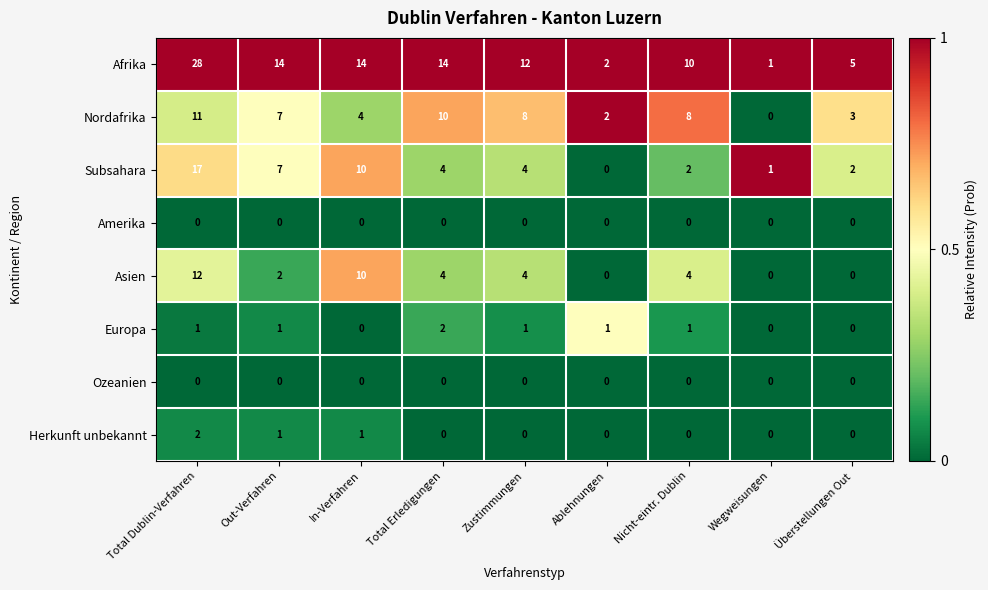

Which series has the largest total across all categories?

Afrika